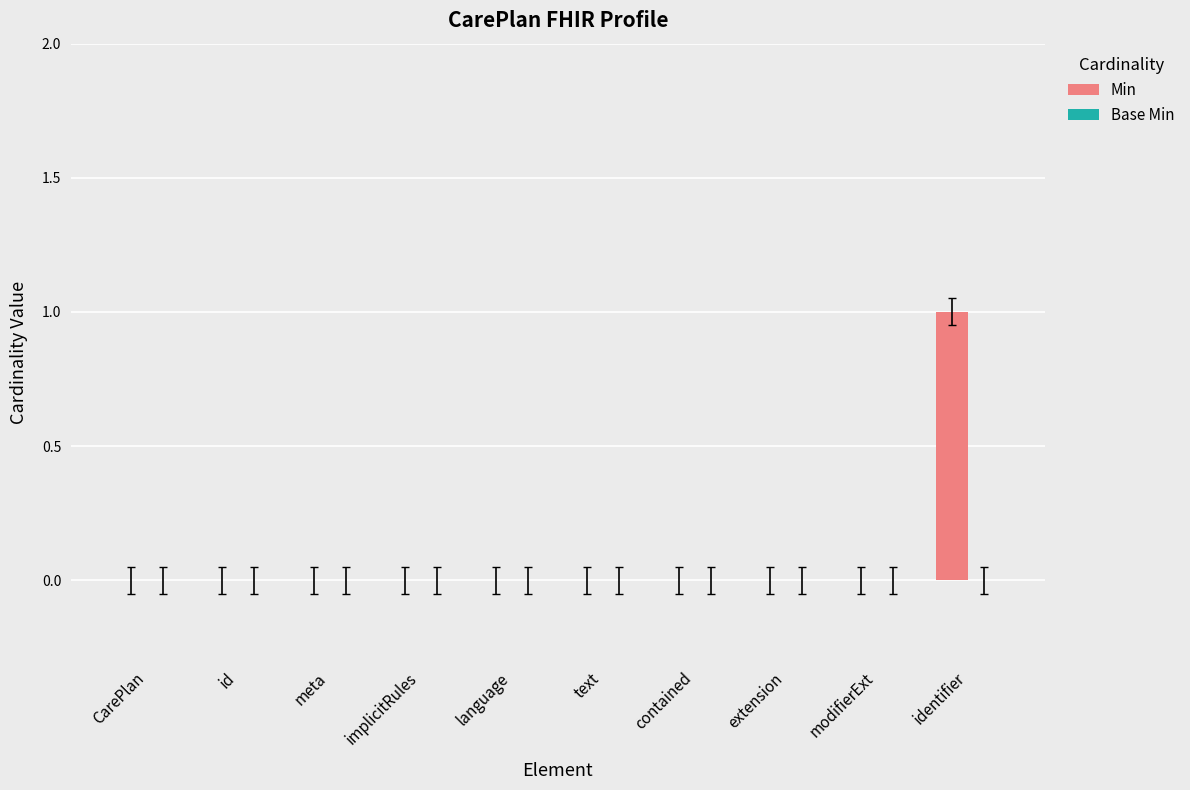

Which label corresponds to the largest value in the chart?

identifier